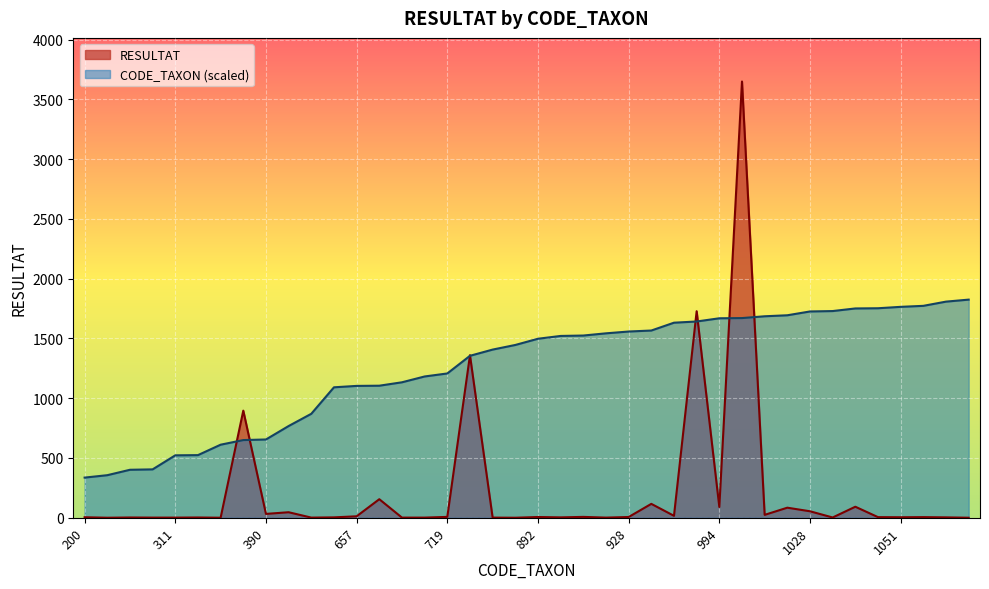

Does the chart display data point markers on the line(s)?

No